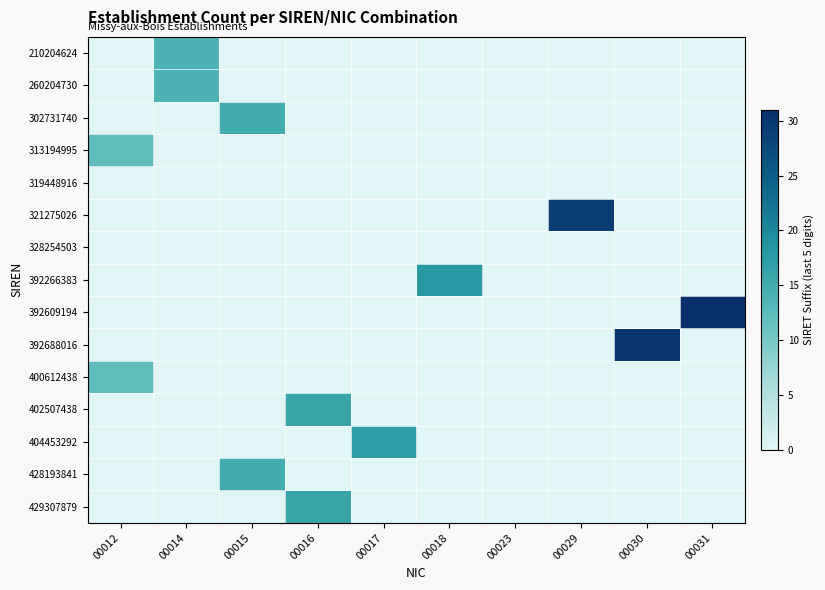

Reading left to right, list all the values displayed in this chart.

210204624: 00012=0	00014=14	00015=0	00016=0	00017=0	00018=0	00023=0	00029=0	00030=0	00031=0
260204730: 00012=0	00014=14	00015=0	00016=0	00017=0	00018=0	00023=0	00029=0	00030=0	00031=0
302731740: 00012=0	00014=0	00015=15	00016=0	00017=0	00018=0	00023=0	00029=0	00030=0	00031=0
313194995: 00012=12	00014=0	00015=0	00016=0	00017=0	00018=0	00023=0	00029=0	00030=0	00031=0
319448916: 00012=0	00014=0	00015=0	00016=0	00017=0	00018=0	00023=0	00029=0	00030=0	00031=0
321275026: 00012=0	00014=0	00015=0	00016=0	00017=0	00018=0	00023=0	00029=29	00030=0	00031=0
328254503: 00012=0	00014=0	00015=0	00016=0	00017=0	00018=0	00023=0	00029=0	00030=0	00031=0
392266383: 00012=0	00014=0	00015=0	00016=0	00017=0	00018=18	00023=0	00029=0	00030=0	00031=0
392609194: 00012=0	00014=0	00015=0	00016=0	00017=0	00018=0	00023=0	00029=0	00030=0	00031=31
392688016: 00012=0	00014=0	00015=0	00016=0	00017=0	00018=0	00023=0	00029=0	00030=30	00031=0
400612438: 00012=12	00014=0	00015=0	00016=0	00017=0	00018=0	00023=0	00029=0	00030=0	00031=0
402507438: 00012=0	00014=0	00015=0	00016=16	00017=0	00018=0	00023=0	00029=0	00030=0	00031=0
404453292: 00012=0	00014=0	00015=0	00016=0	00017=17	00018=0	00023=0	00029=0	00030=0	00031=0
428193841: 00012=0	00014=0	00015=15	00016=0	00017=0	00018=0	00023=0	00029=0	00030=0	00031=0
429307879: 00012=0	00014=0	00015=0	00016=16	00017=0	00018=0	00023=0	00029=0	00030=0	00031=0